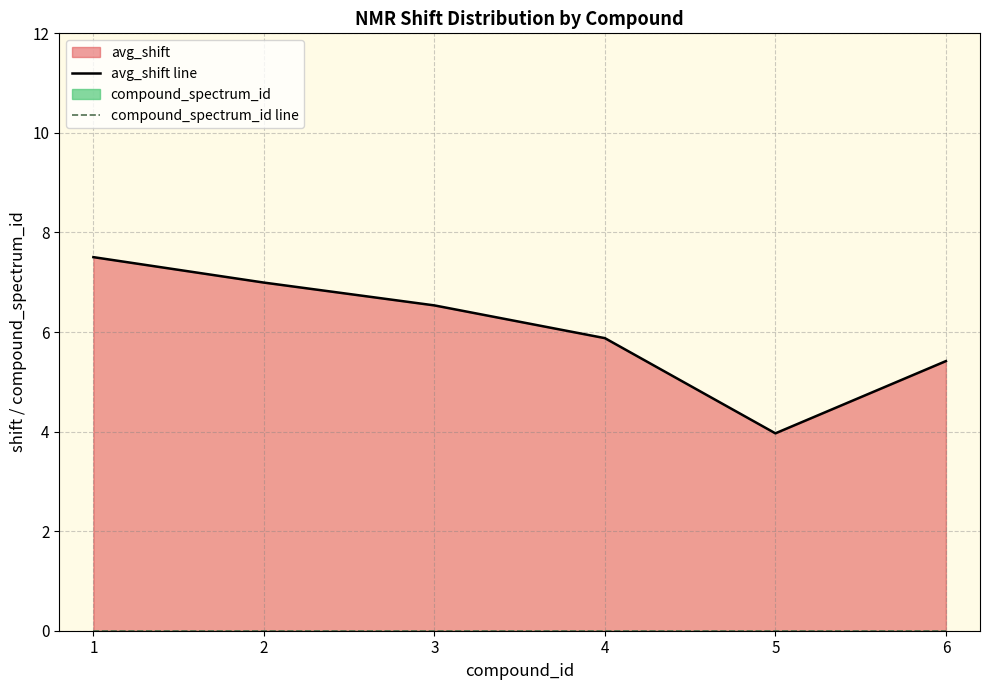

What is the difference between the avg_shift line values at 1 and 5?

3.5